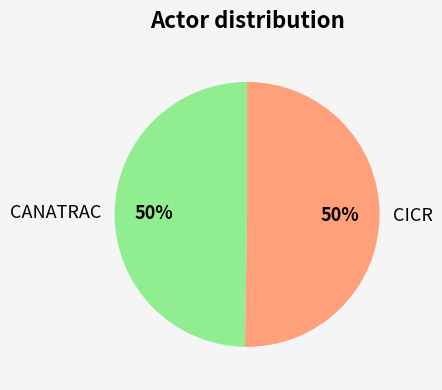

What percentage is the CICR slice, to the nearest percent?

50%